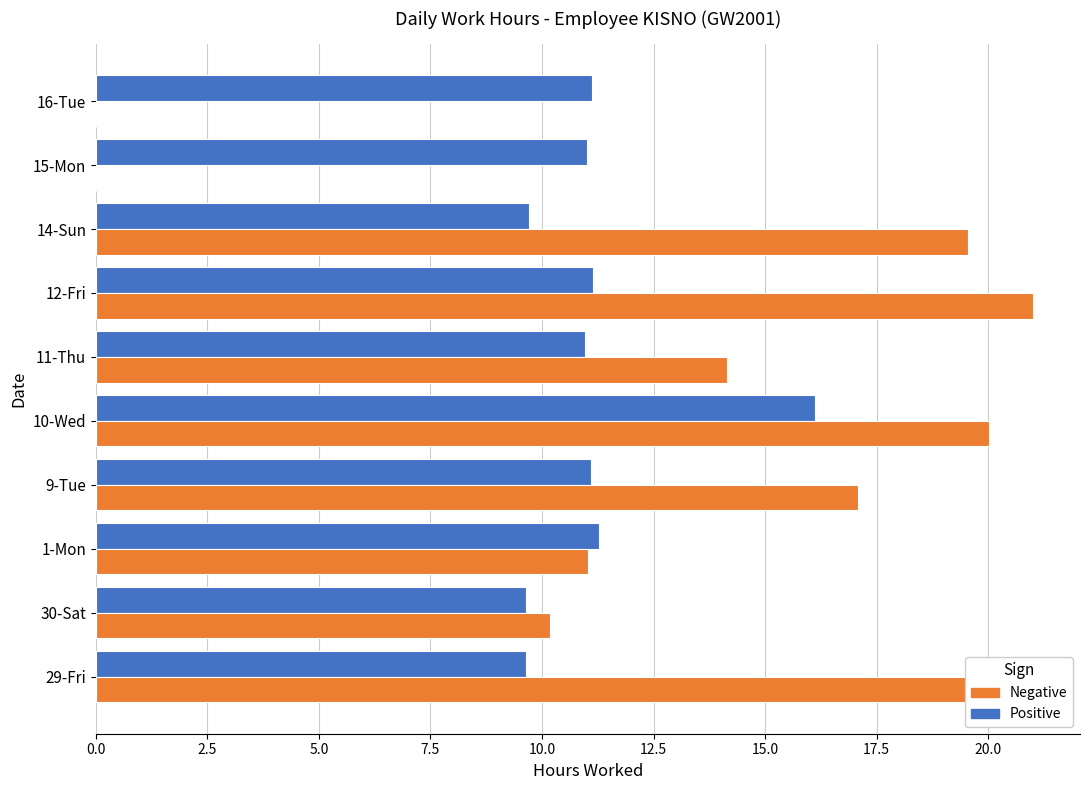

How many distinct data groups are displayed?

2